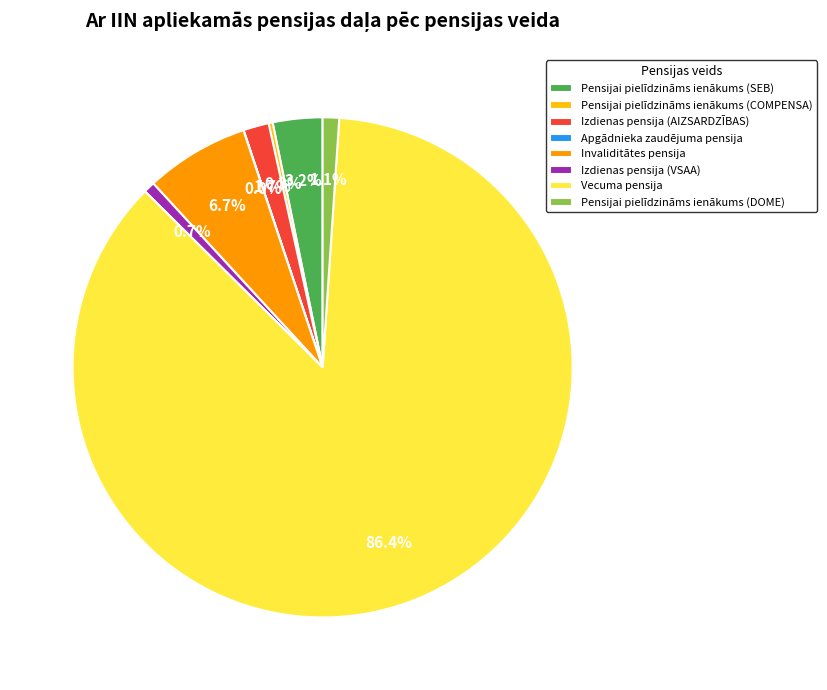

Combined, do Vecuma pensija and Izdienas pensija (VSAA) account for over 50%?

Yes